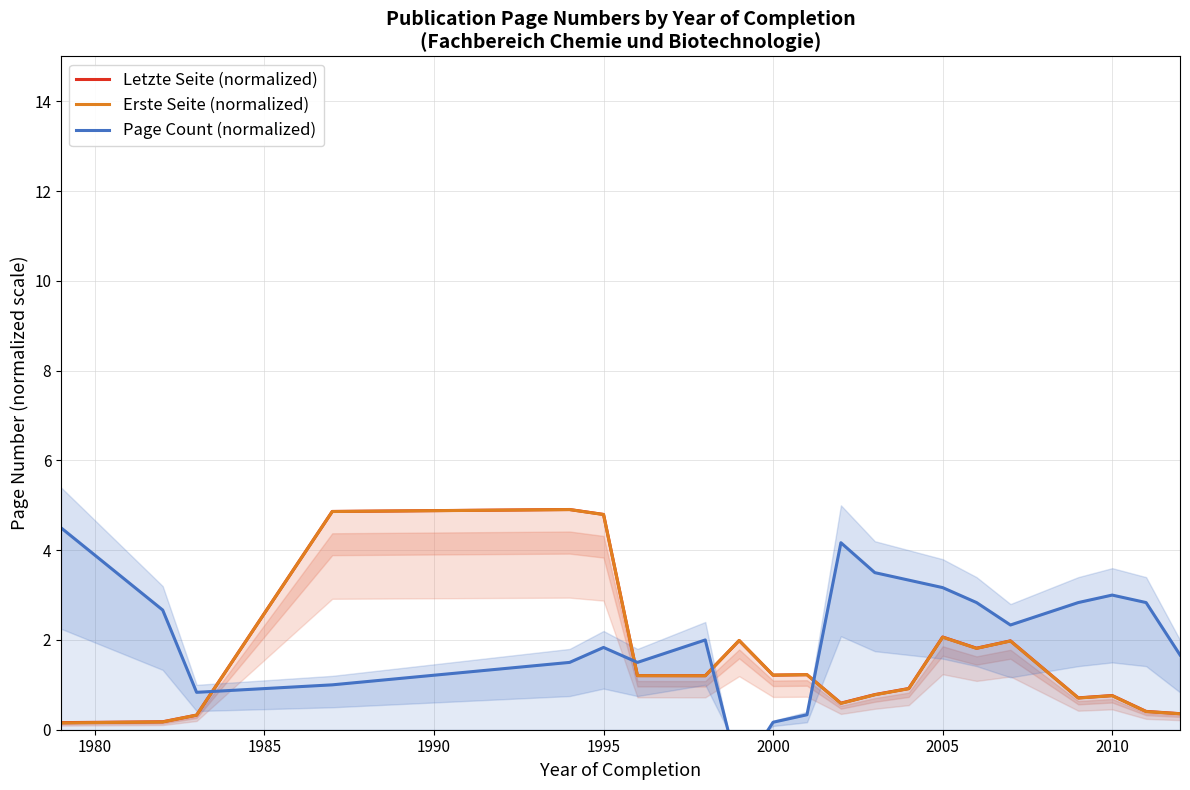

Which series has the widest spread of values?

Page Count (normalized)